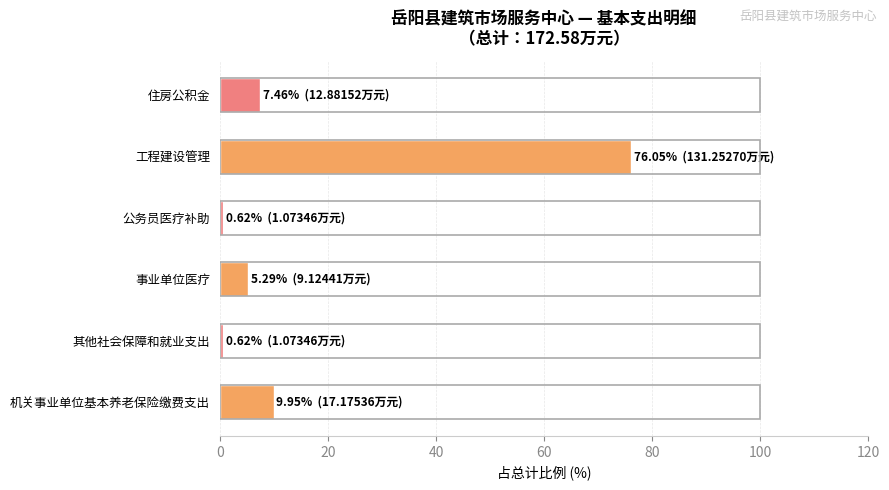

How many distinct data groups are displayed?

1